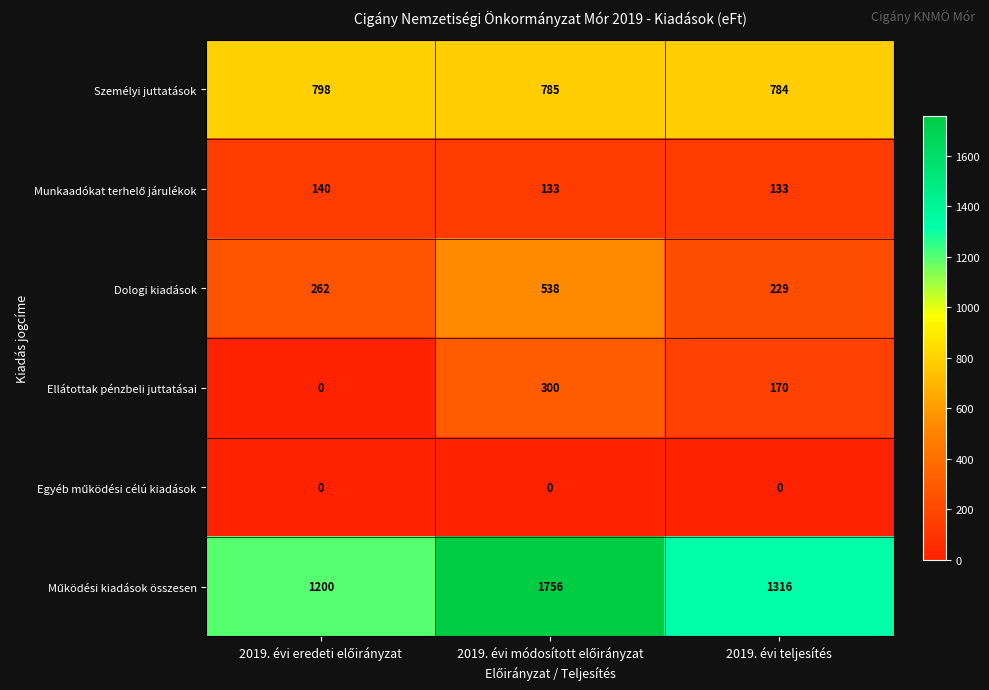

Count the Dologi kiadások values in the range 229 to 538.

3